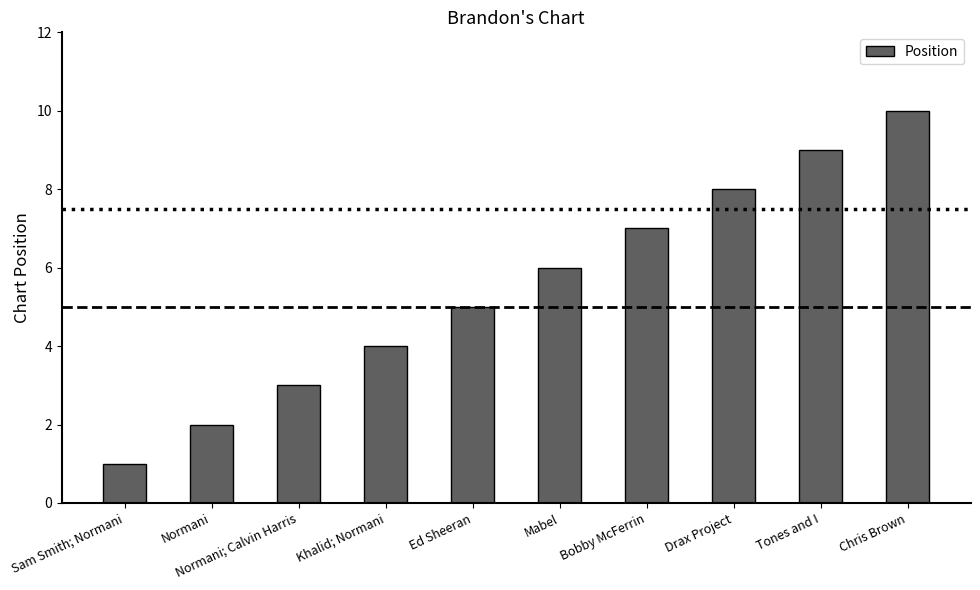

What is the average value?

6